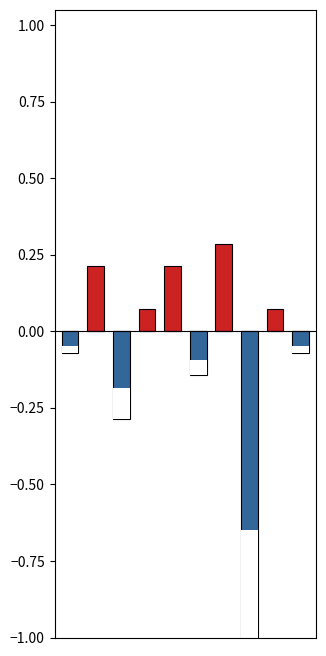

How many data points in AS are above 0?

5